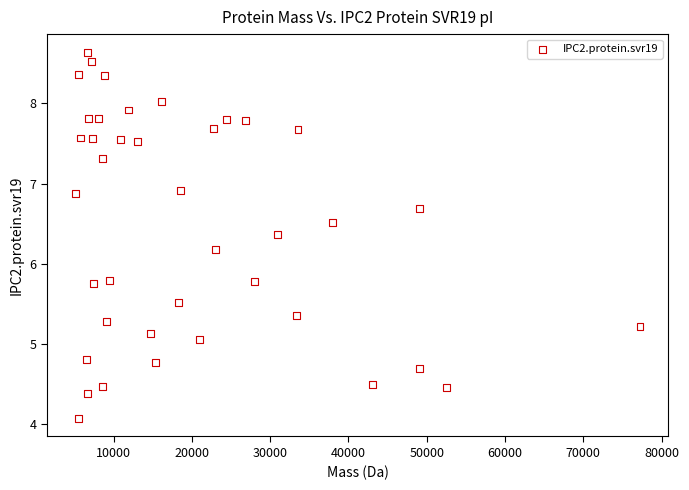

What is the range of Y values (max minus min)?

4.6